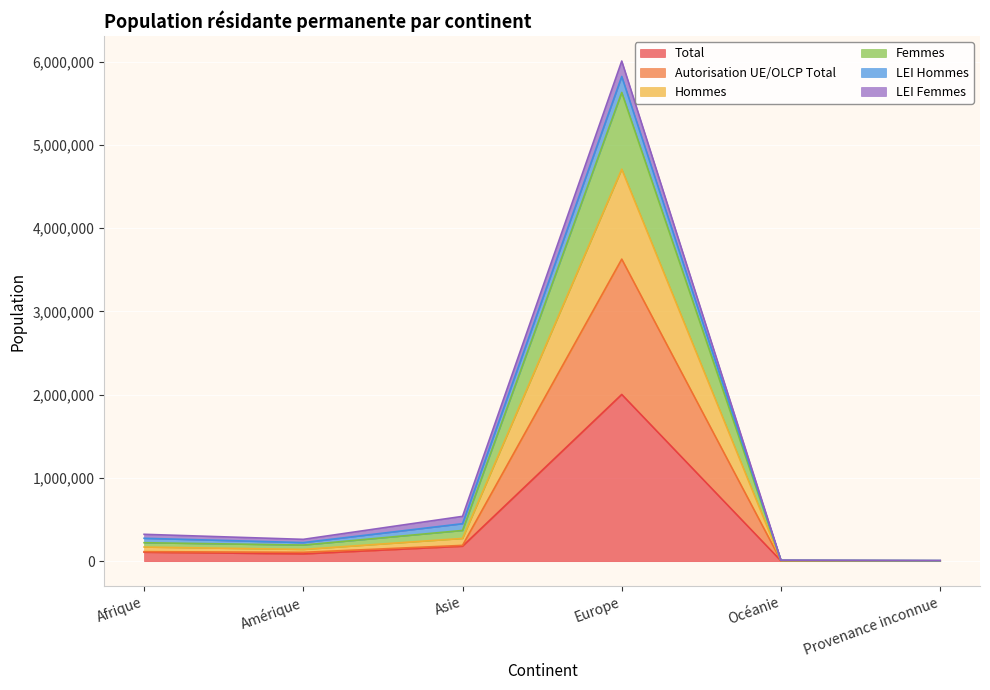

What position from the left is Amérique?

2